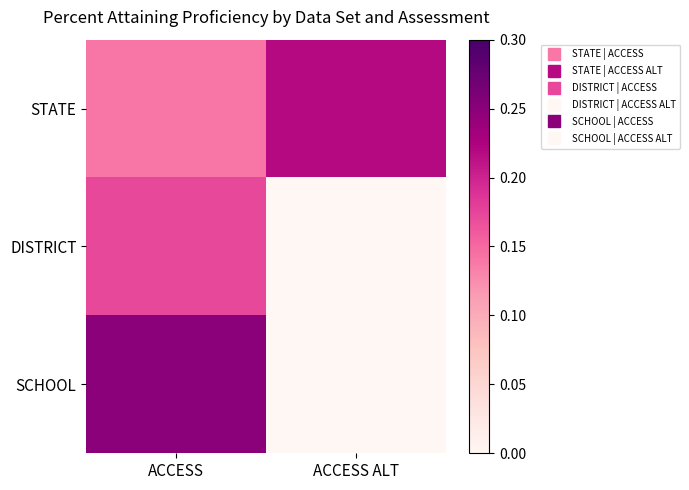

Which series has the largest total across all categories?

STATE